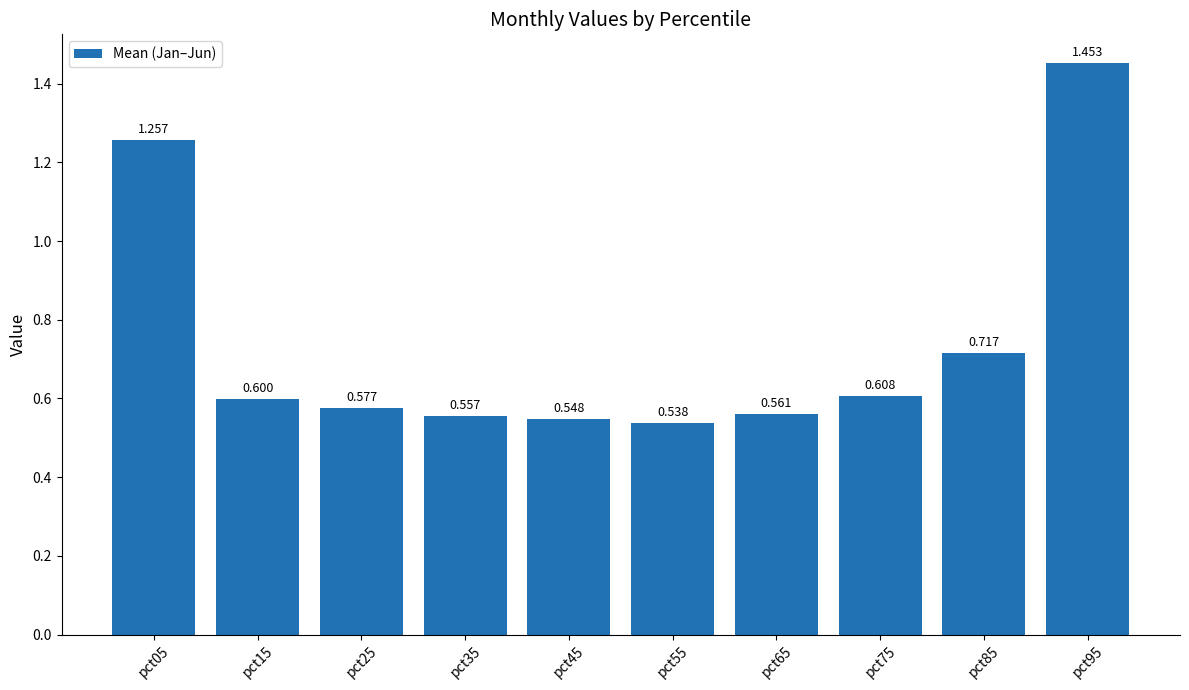

What is the sum of the values at pct55 and pct95?

2.0